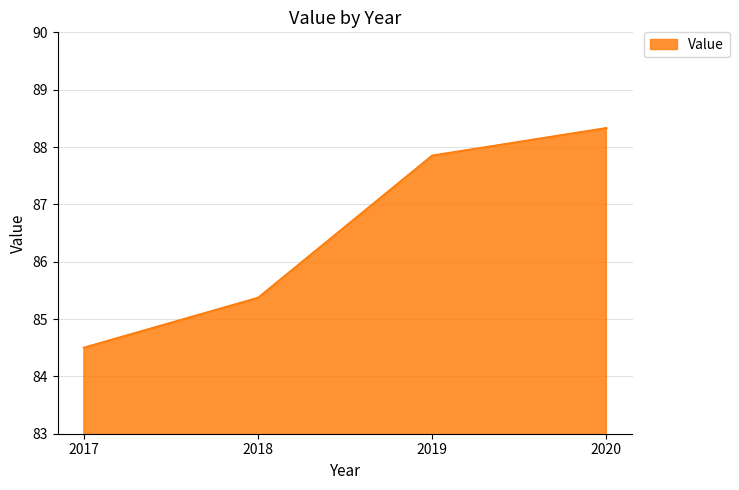

What is the change in value from 2019 to 2020?

+0.5